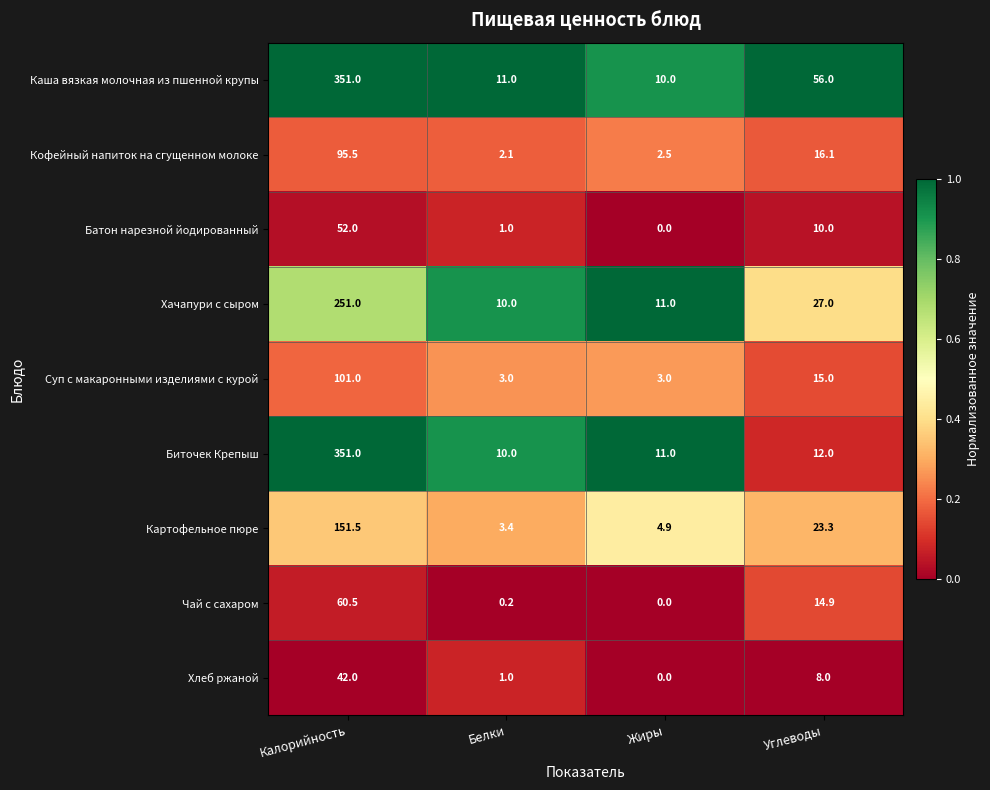

At how many categories does at least one series exceed 0?

4